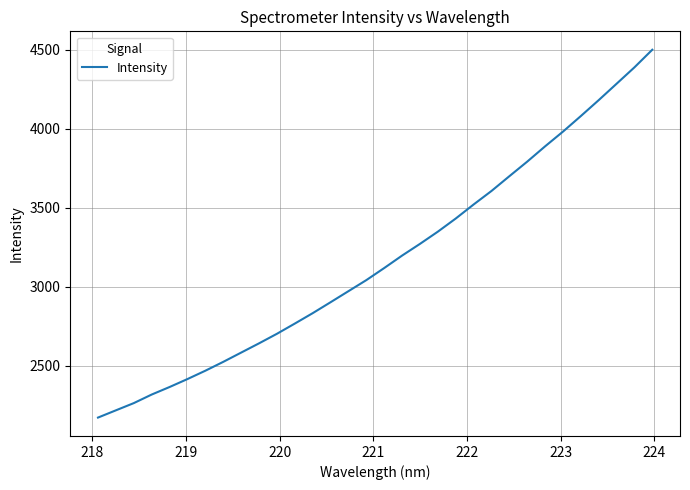

Does the chart have visible grid lines?

Yes